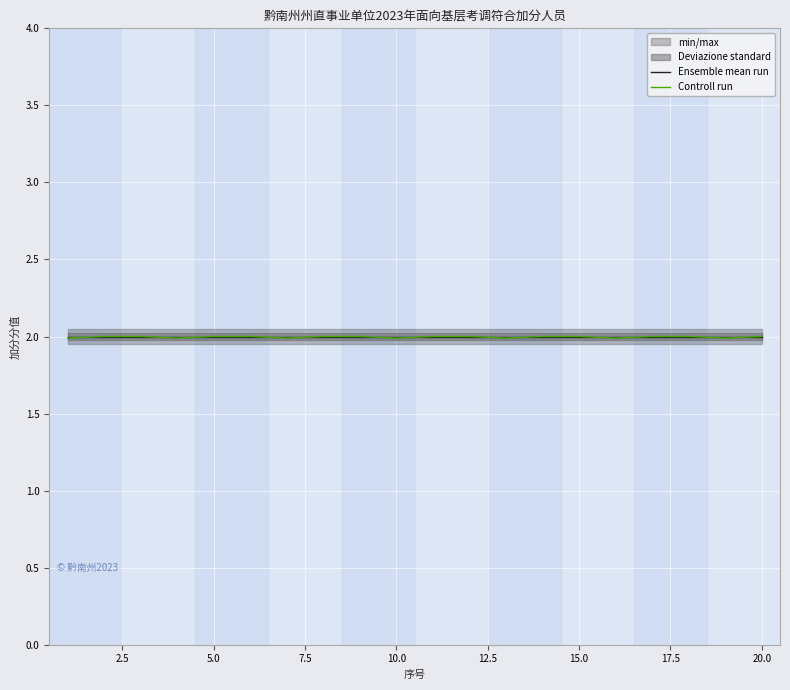

What is the sum of all Ensemble mean run values?

40.0